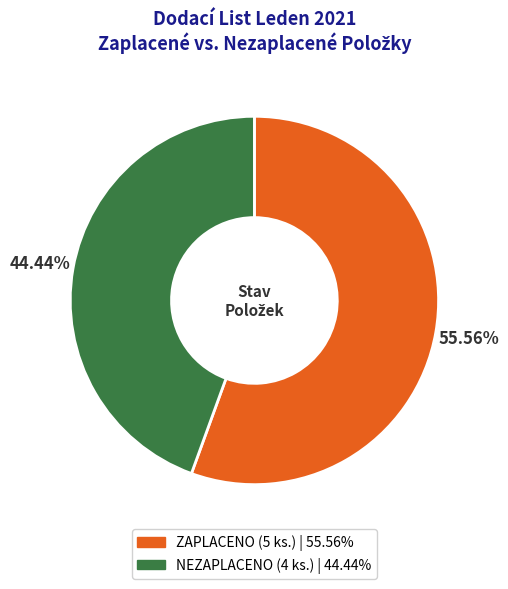

To the nearest percent, what is the difference between the NEZAPLACENO and ZAPLACENO slice percentages?

11%